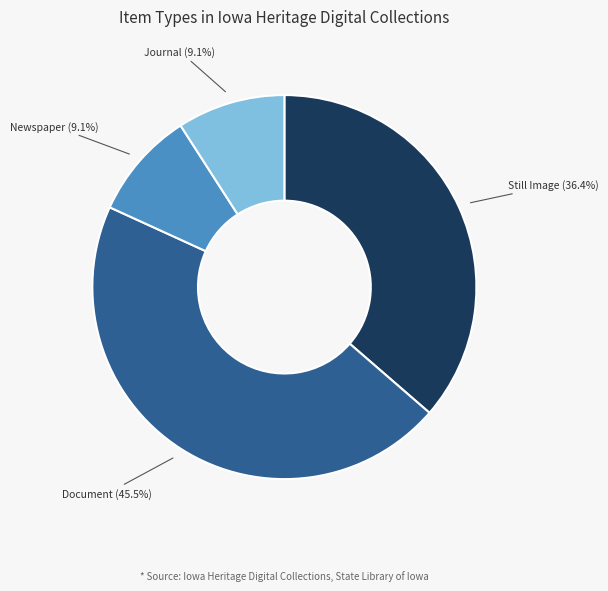

Is there a majority slice in this chart?

No